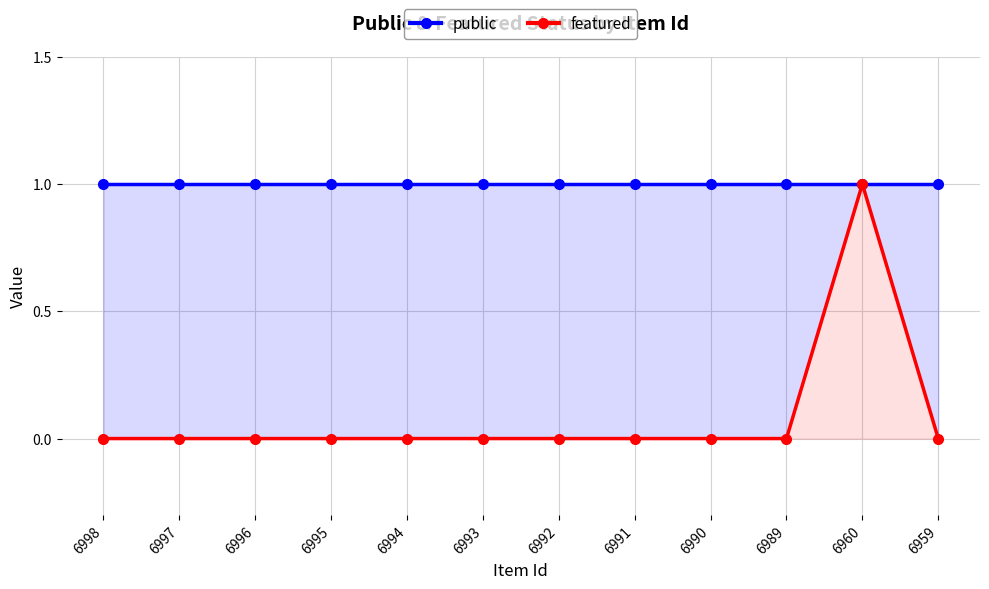

True or false: public has more than 2 interior local peaks.

False